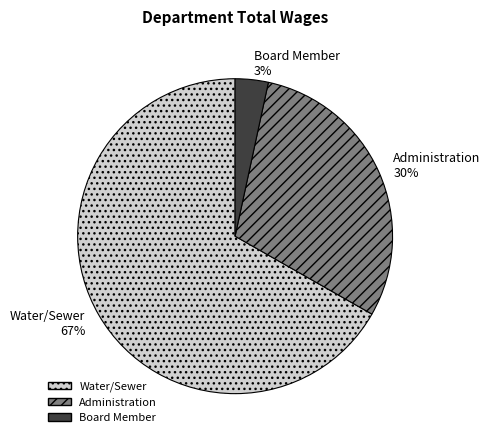

Is the sum of Administration and Board Member greater than half?

No